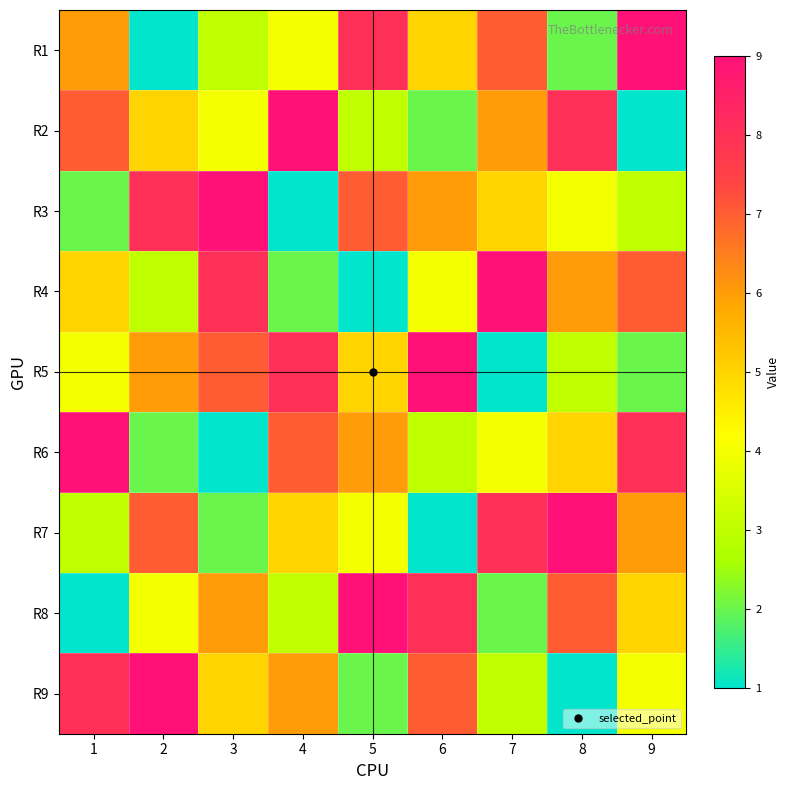

Which has a higher value, 3 or 6?

6